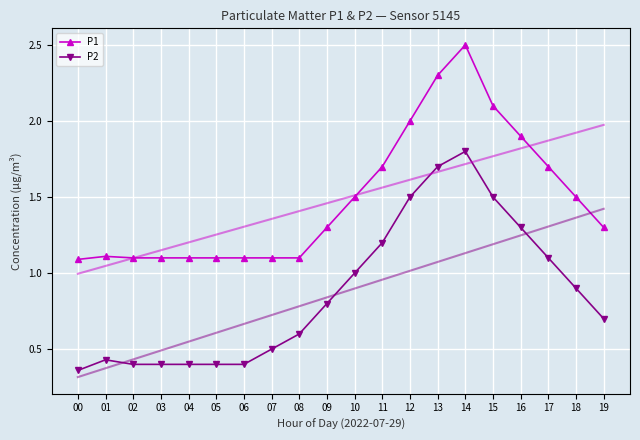

What is the greatest value displayed?

2.5